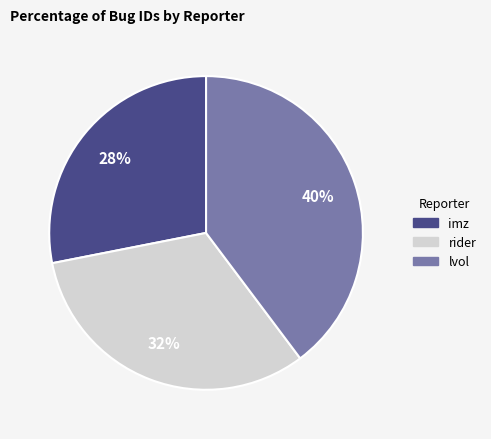

Do rider and lvol together represent more than half of the pie?

Yes